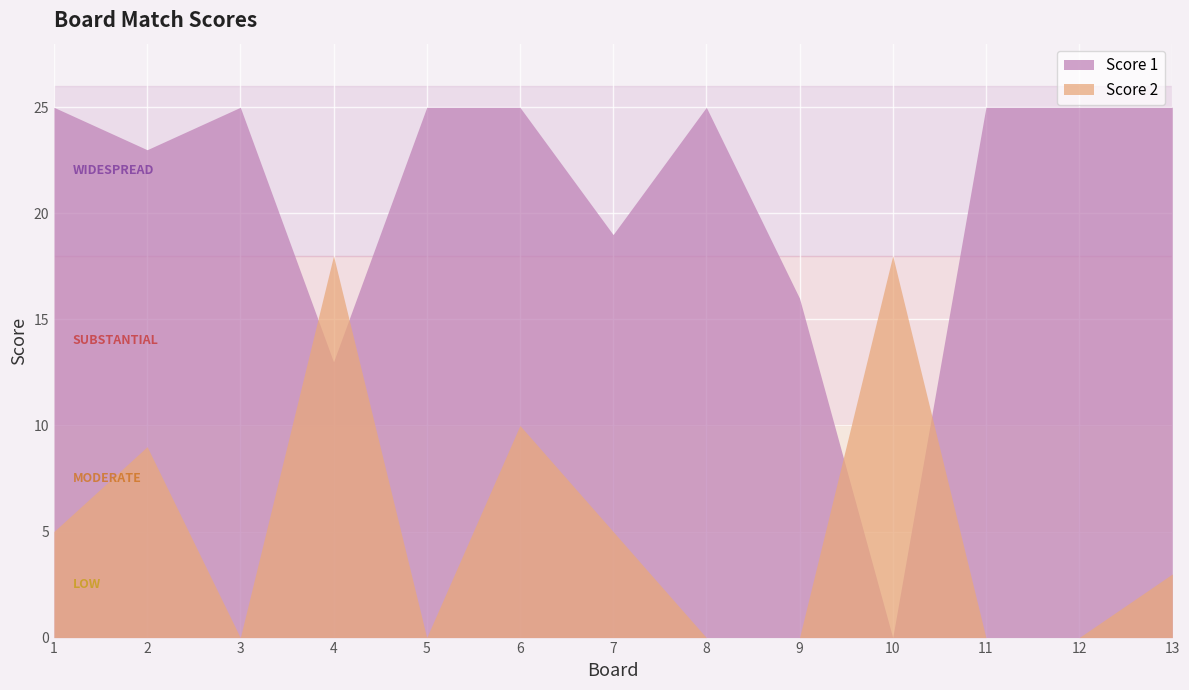

Which label corresponds to the largest value in the chart?

1